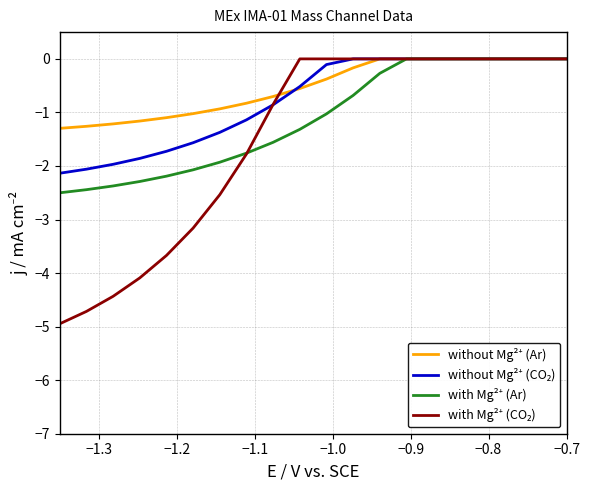

How many lines are shown in the chart?

4